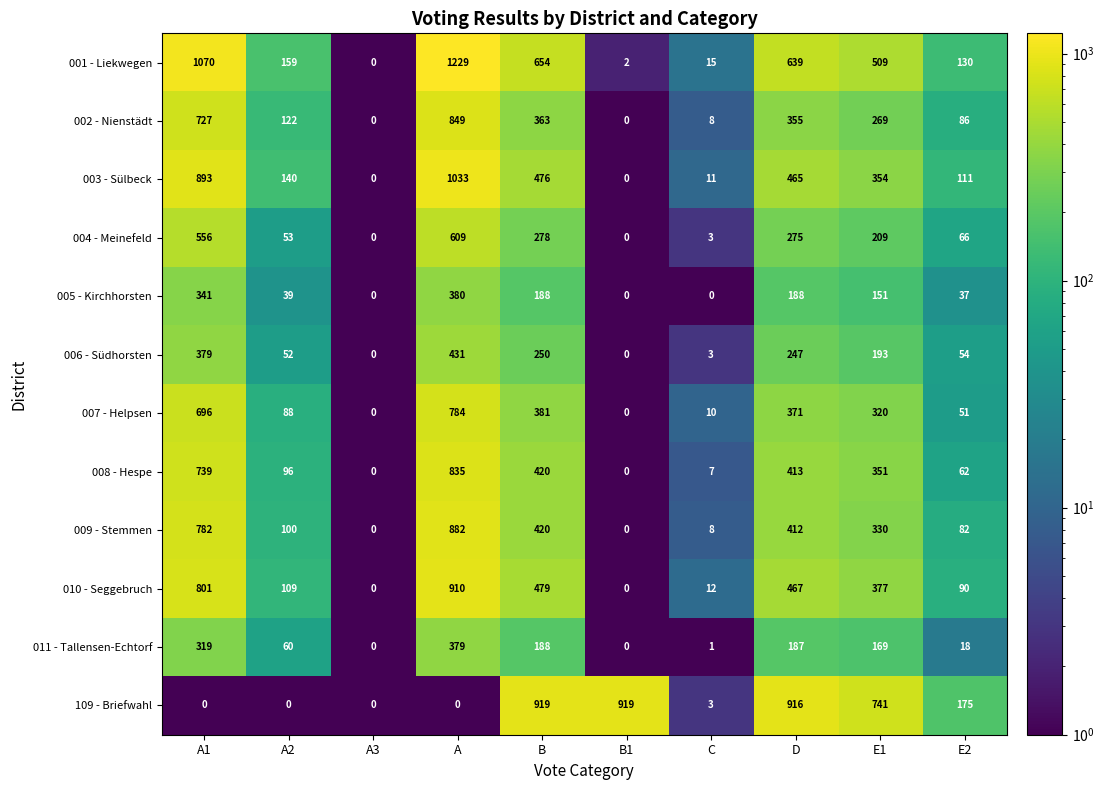

Is it true that 009 - Stemmen equals 13 at C?

False